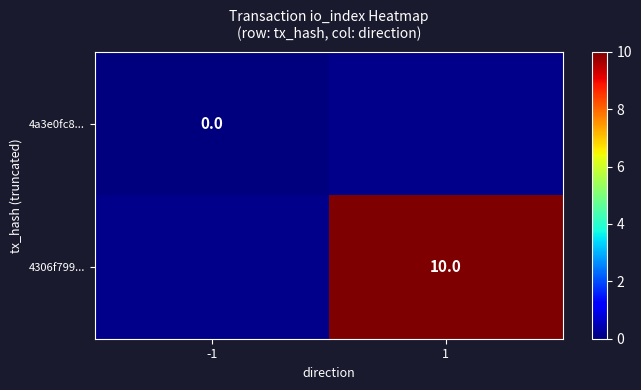

Is it true that 4306f799... equals 14 at 1?

False